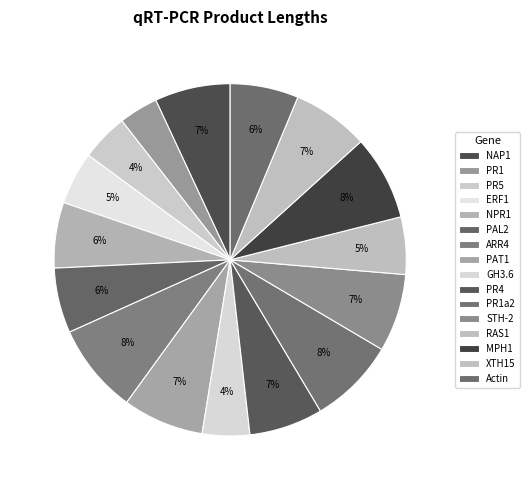

Which has a higher value, PAL2 or ERF1?

PAL2